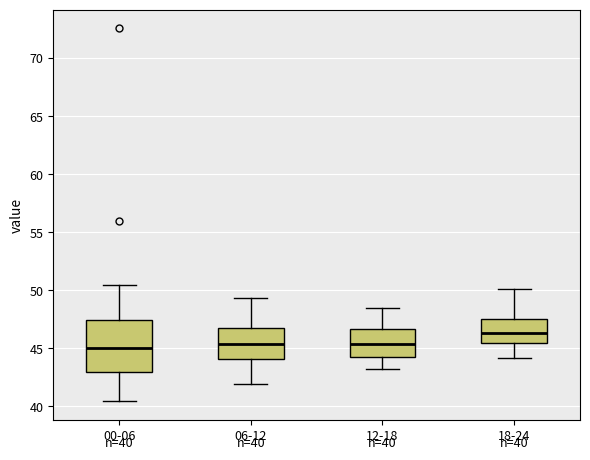

Which box has the highest median line?

18-24